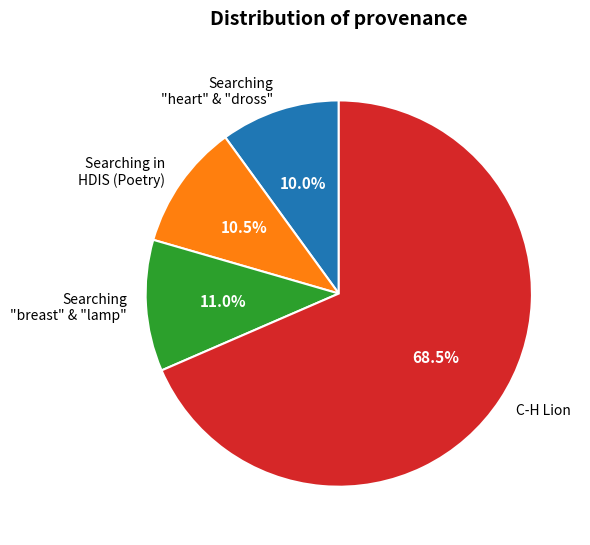

Does any single category account for the majority?

Yes